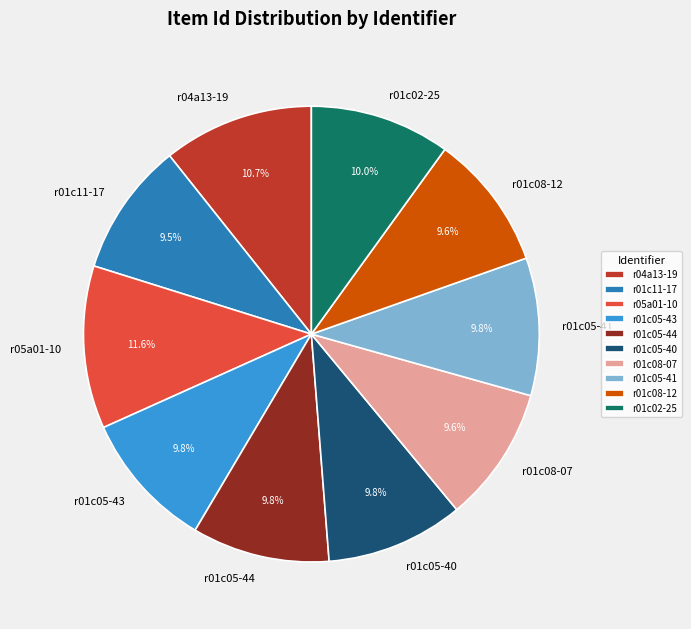

What is the ratio of the value at r01c05-41 to the value at r01c05-40?

1.0